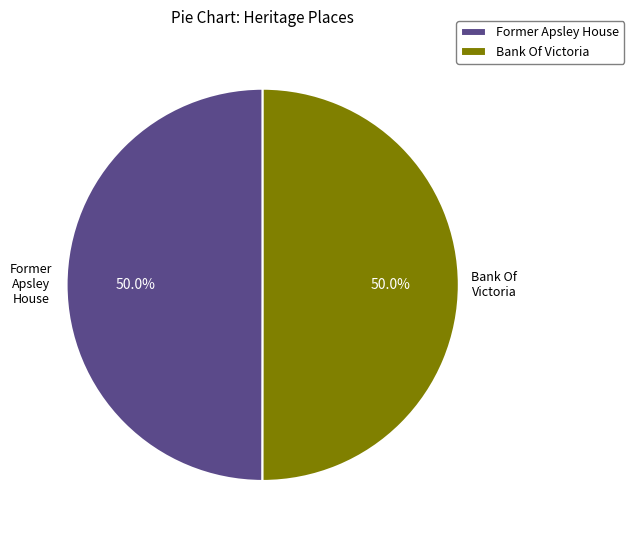

How much of the chart is everything except Former Apsley House?

50.0%